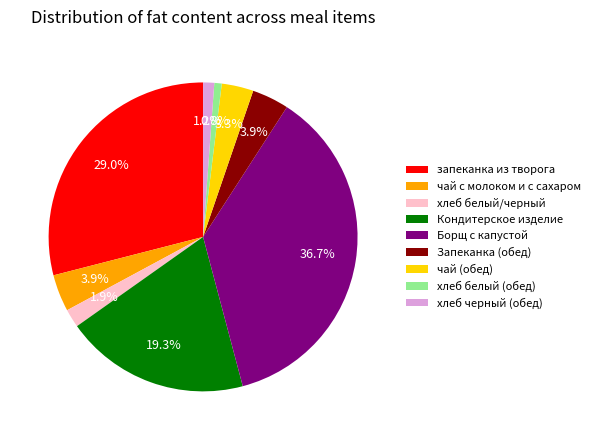

Is it true that запеканка из творога is 17% of the pie?

False